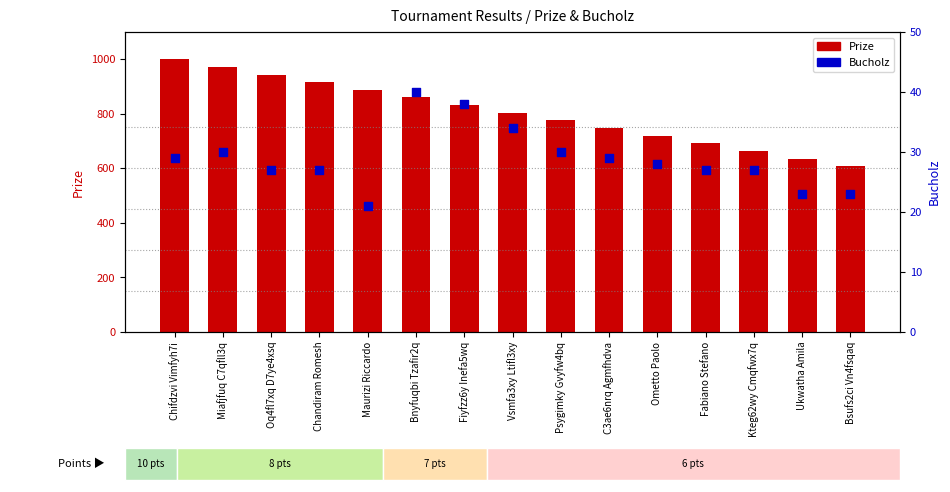

At how many categories does at least one series exceed 604?

15